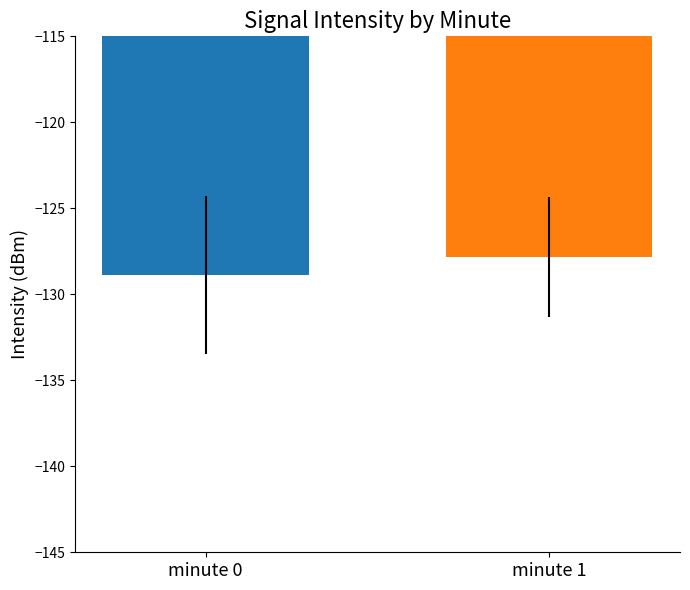

The value at minute 0 is -128.9. True or false?

True